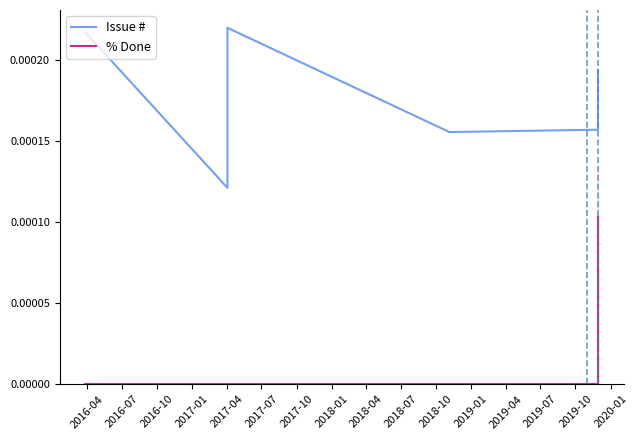

True or false: % Done and Issue # intersect in this chart.

False